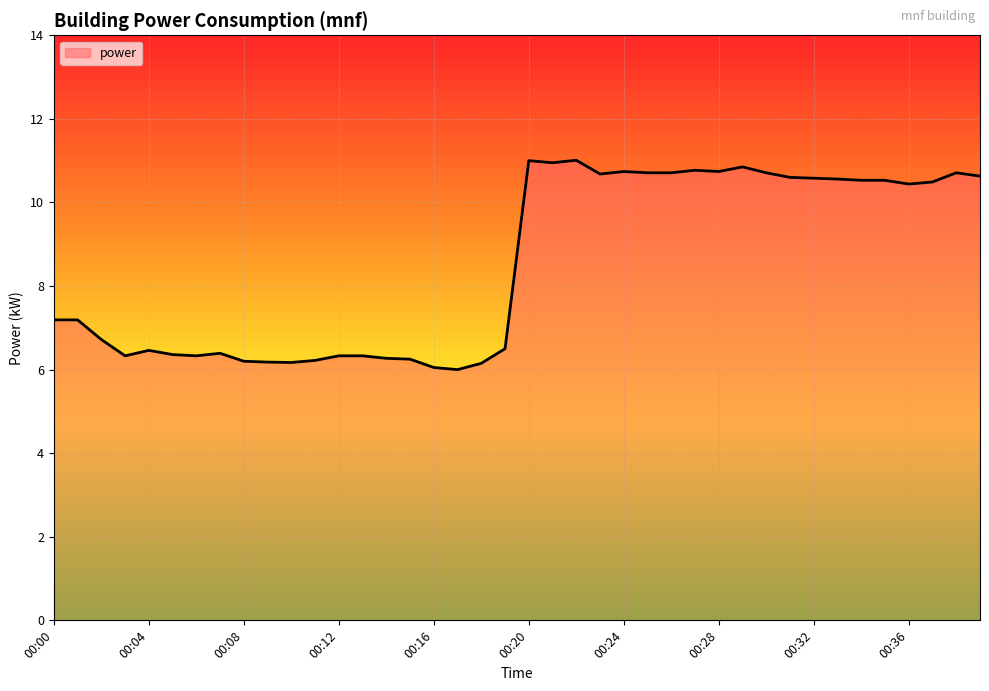

What is the difference between the maximum and minimum values?

5.0